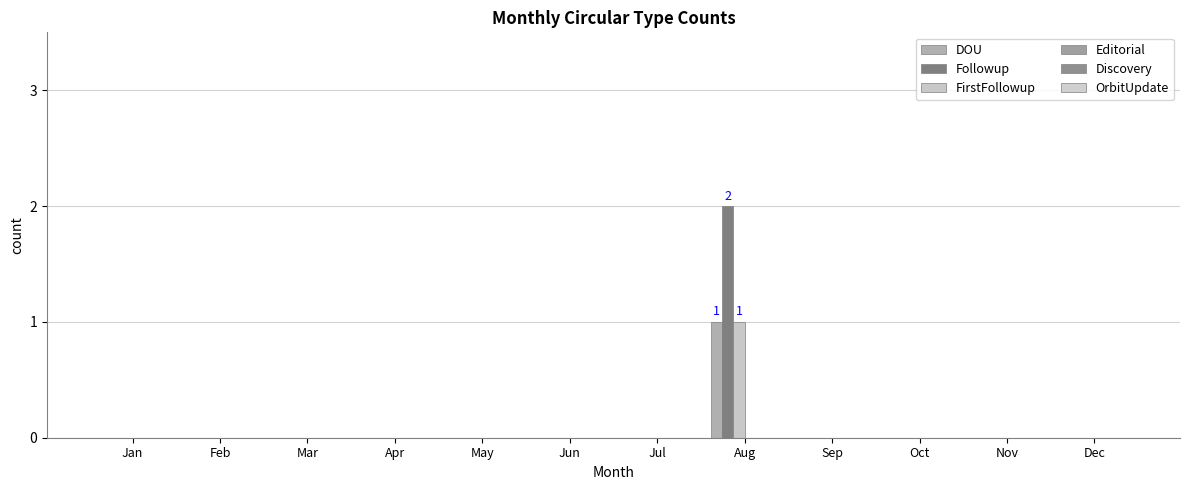

Rank the series at Jul from lowest to highest value.

DOU, Followup, FirstFollowup, Editorial, Discovery, OrbitUpdate